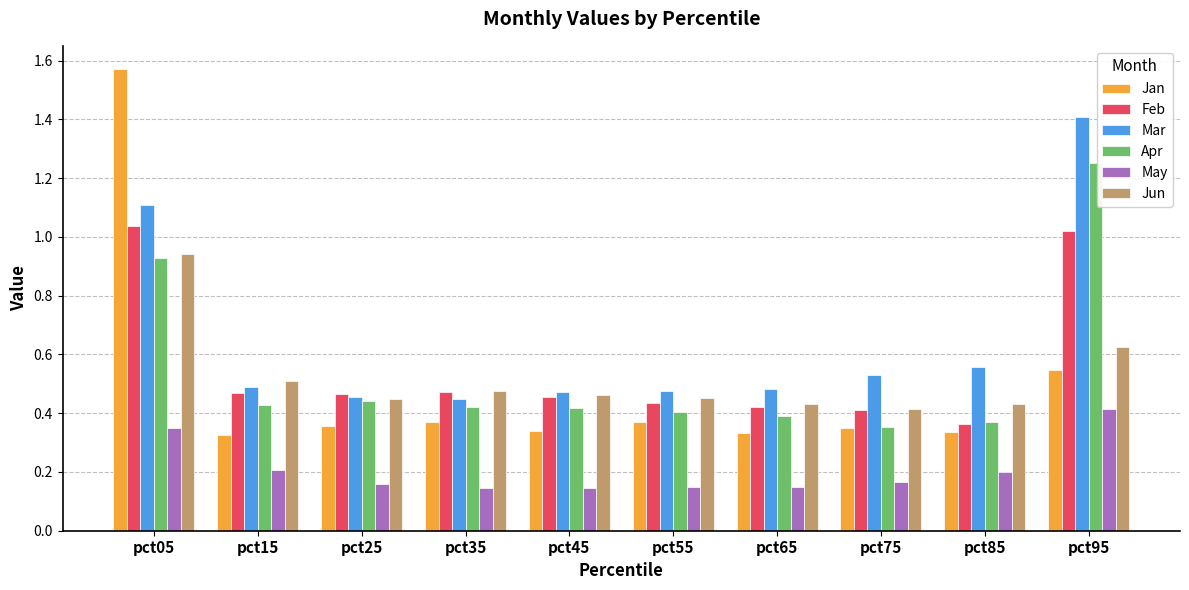

List the series in order of their peak value, highest first.

Jan, Mar, Apr, Feb, Jun, May